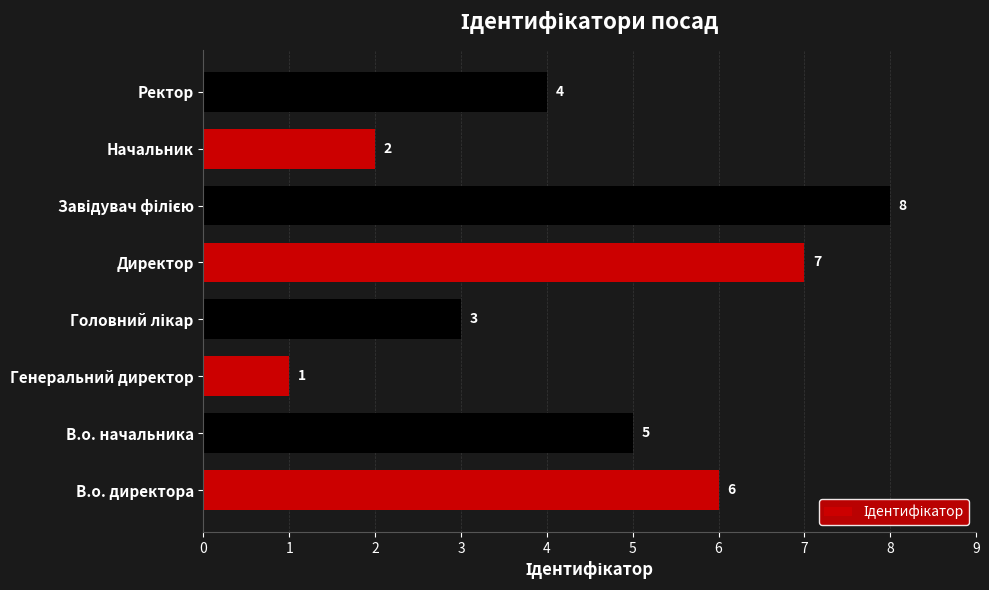

How many bars are there in total?

8